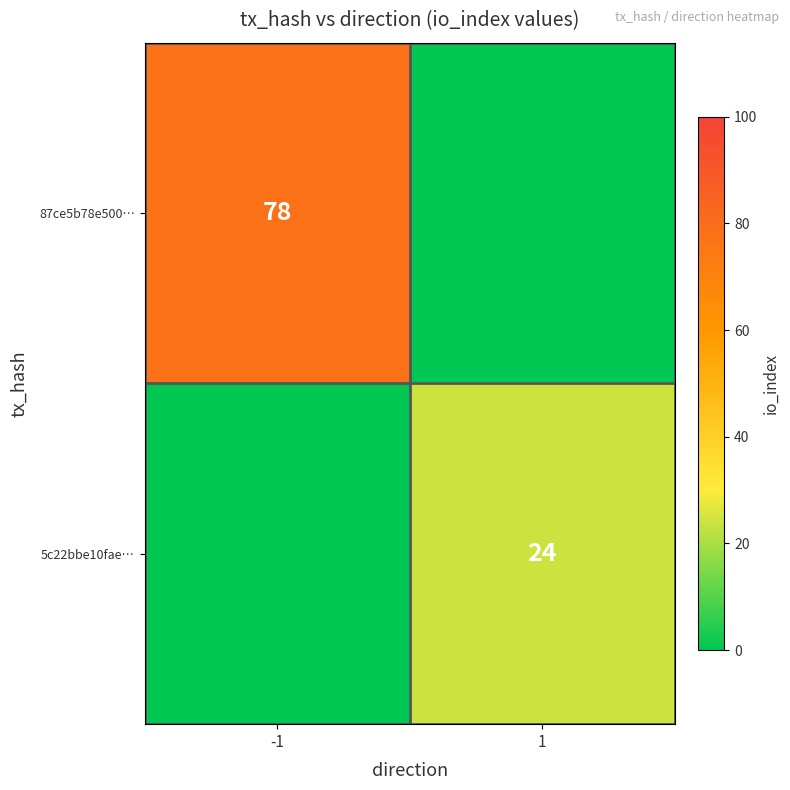

True or false: 87ce5b78e500… has a value of 131 at -1.

False